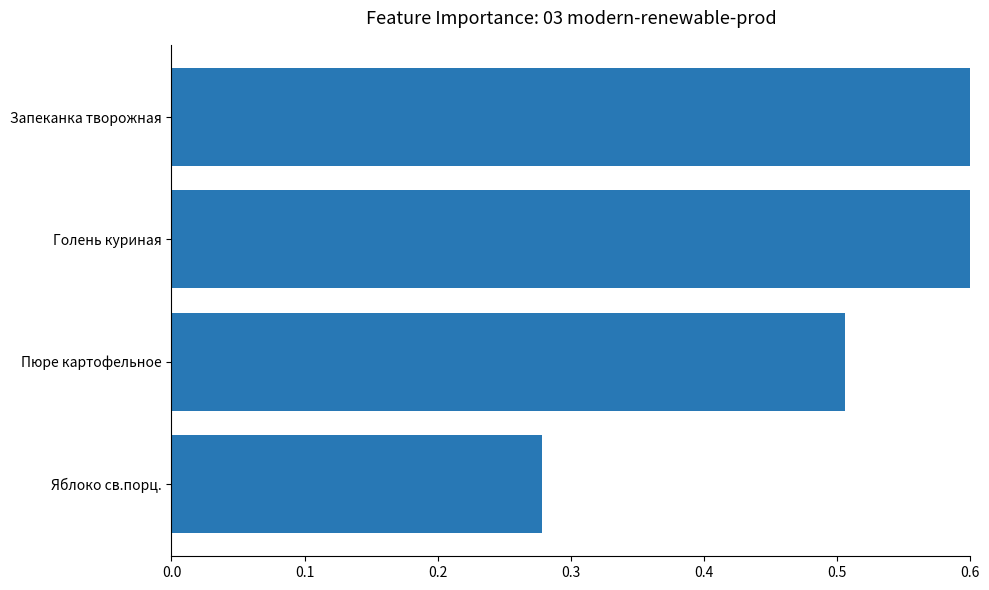

The chart shows a value of 1.8 at Запеканка творожная. True or false?

False